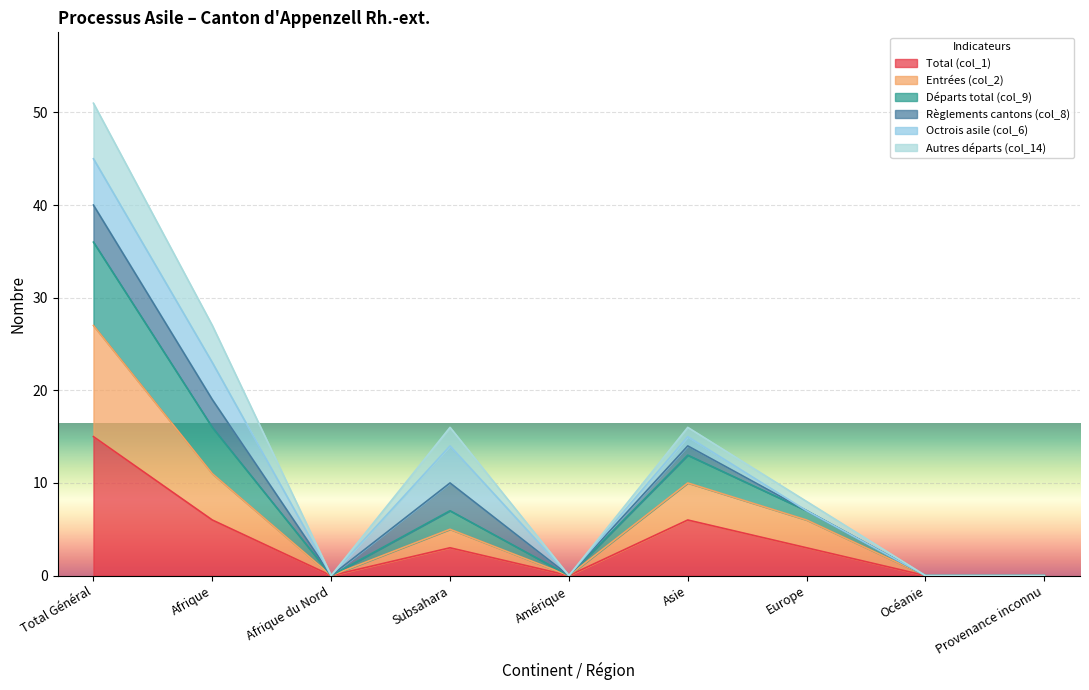

At how many categories does at least one series exceed 31?

1